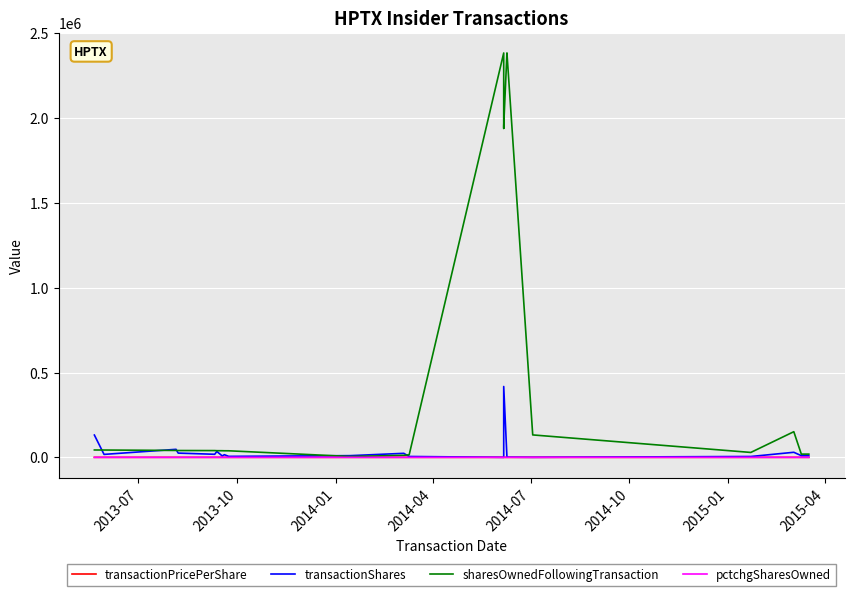

At which label does transactionShares first exceed 10000?

2013-07